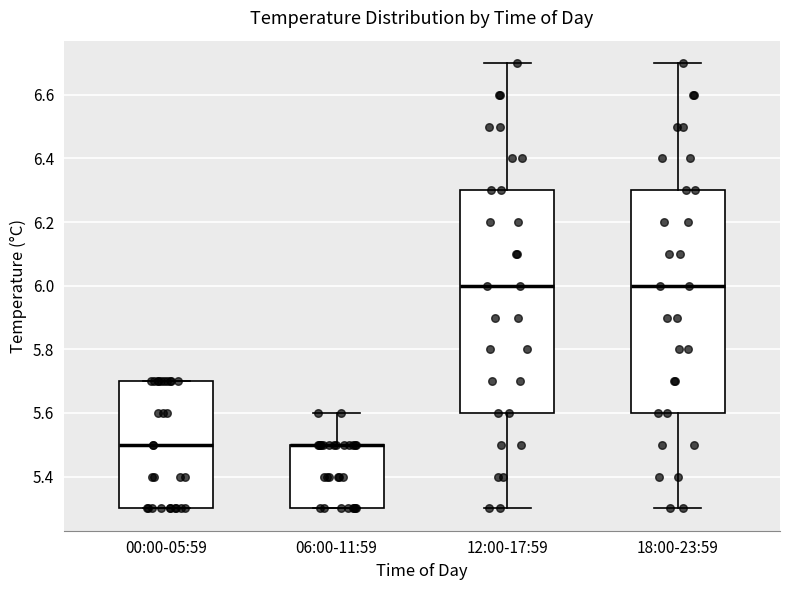

Reading left to right, read every box against the y-axis: the position of its median line, the range the box covers, and the ends of its whiskers. The values are not printed on the chart, so give them approximately, as read against the axis.

00:00-05:59: median 5.5, box 5.3 to 5.7, whiskers 5.3 to 5.7
06:00-11:59: median 5.5 (drawn on the box's upper edge), box 5.3 to 5.5, whiskers 5.3 to 5.6
12:00-17:59: median 6.0, box 5.6 to 6.3, whiskers 5.3 to 6.7
18:00-23:59: median 6.0, box 5.6 to 6.3, whiskers 5.3 to 6.7